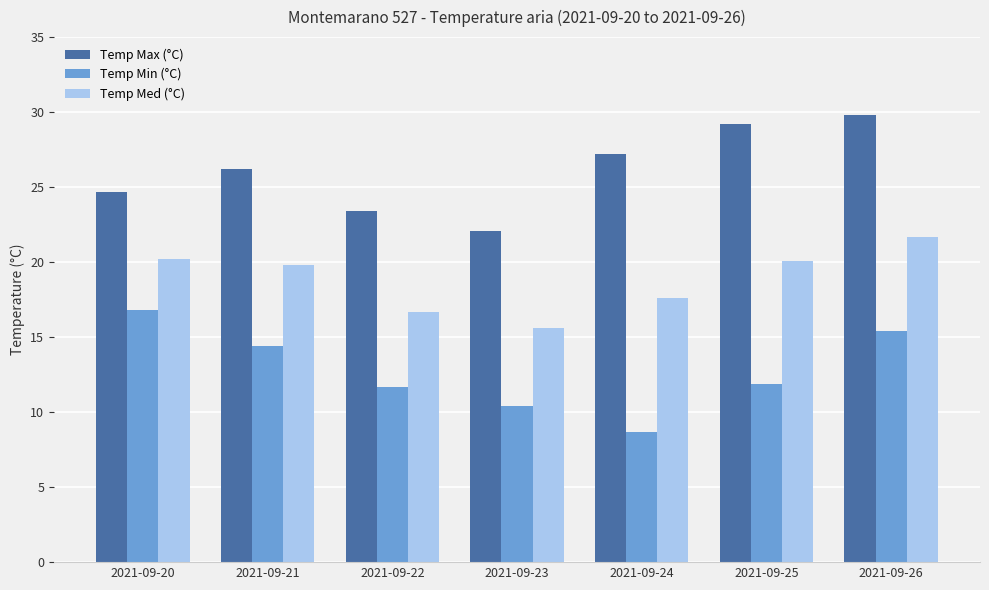

How many data points in Temp Med (°C) are above 19?

4